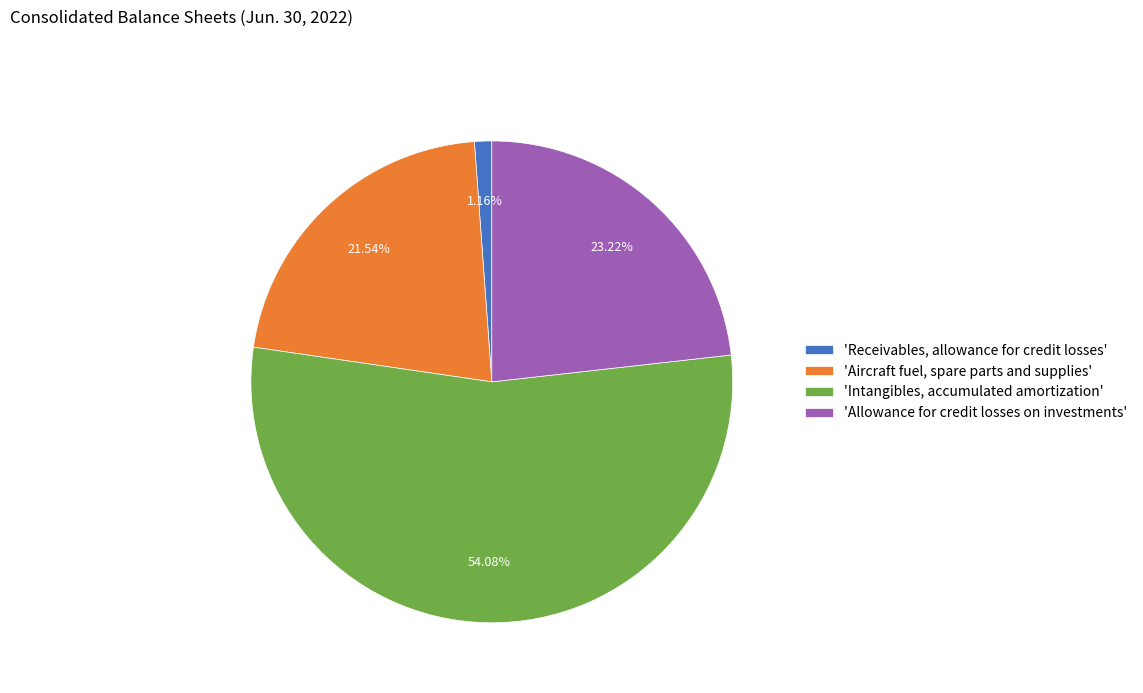

To the nearest percent, what is the average slice percentage?

25%